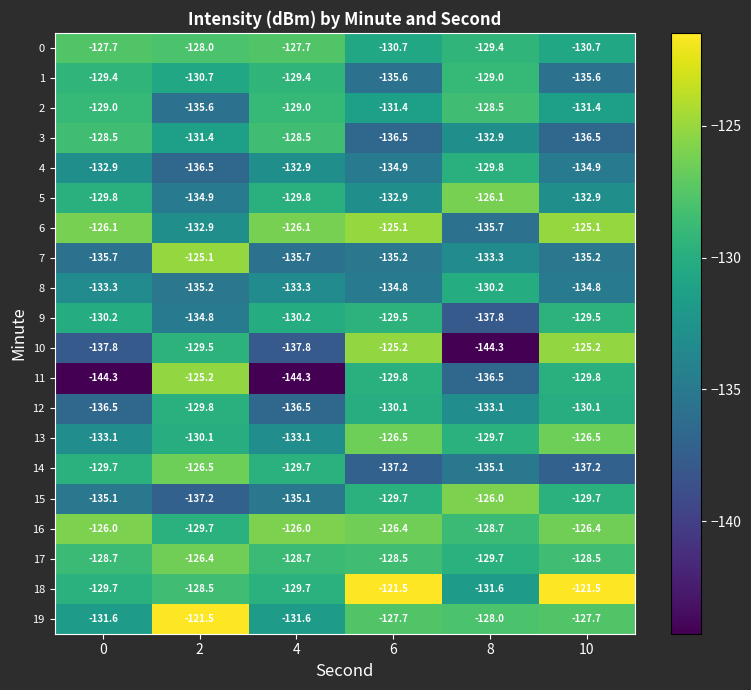

What is the difference between the highest and lowest values at 0?

18.3